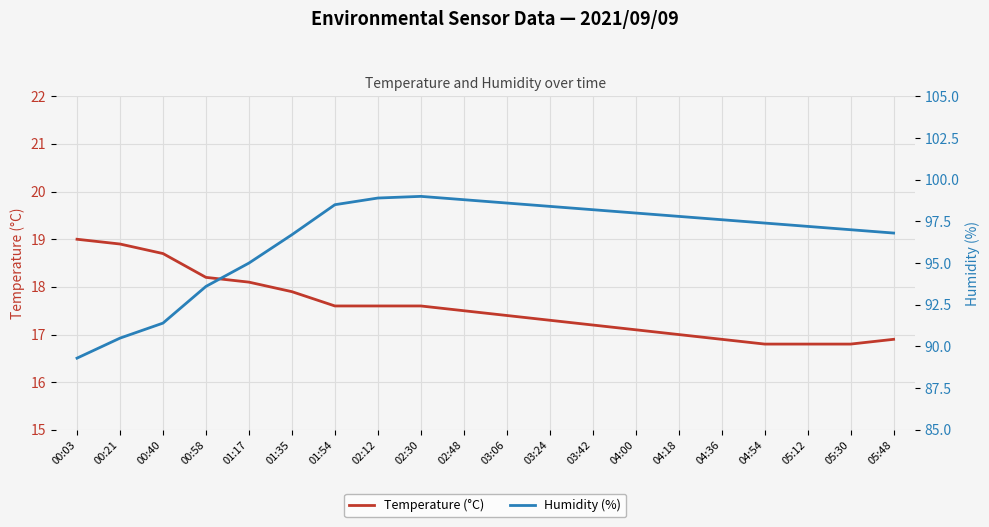

True or false: Temperature (°C) and Humidity (%) cross at least once.

False